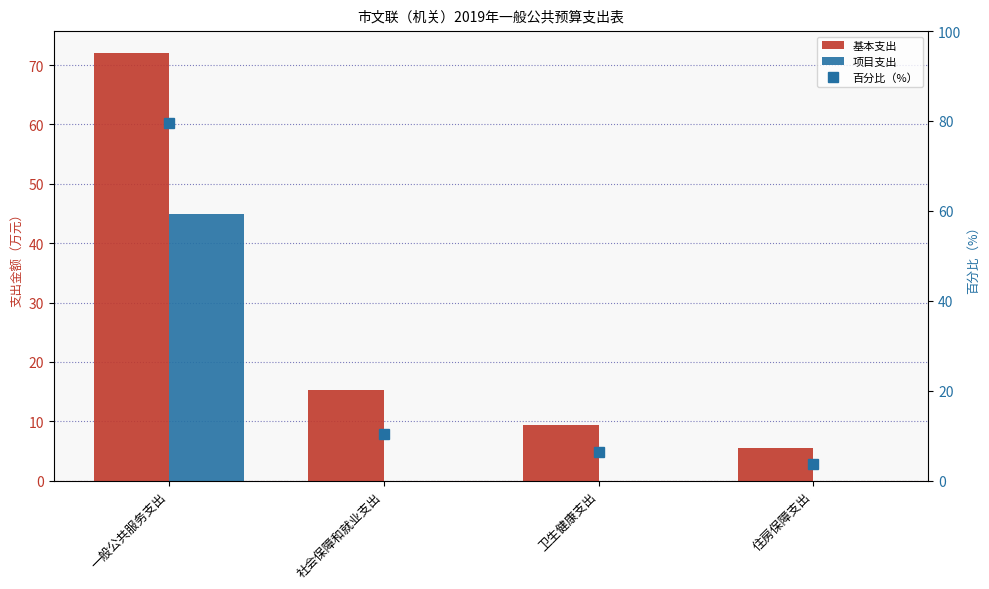

Is the value of 百分比（%） at 卫生健康支出 greater than the value of 基本支出 at 社会保障和就业支出?

No